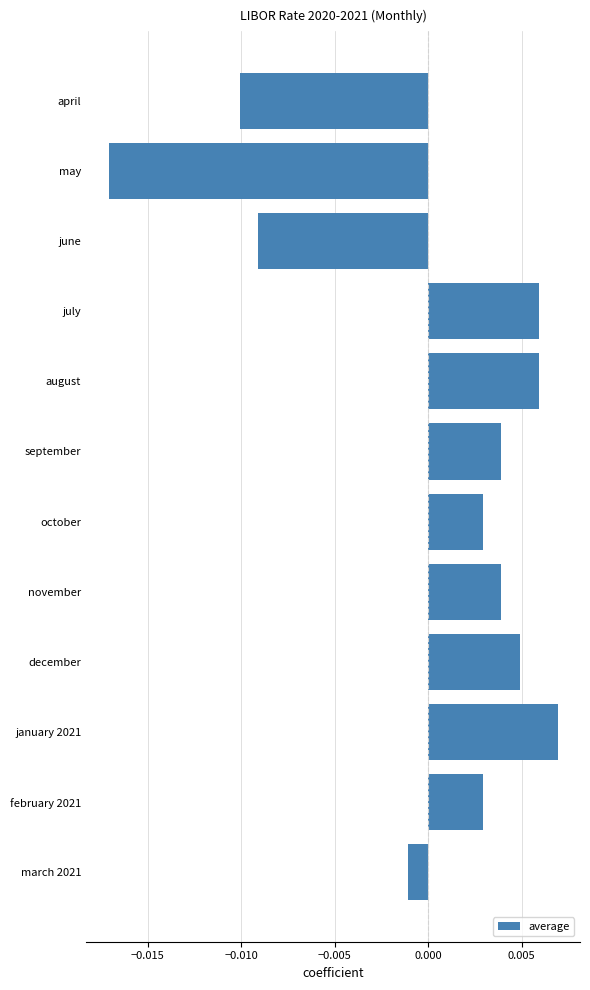

How many categories are shown in the chart?

12